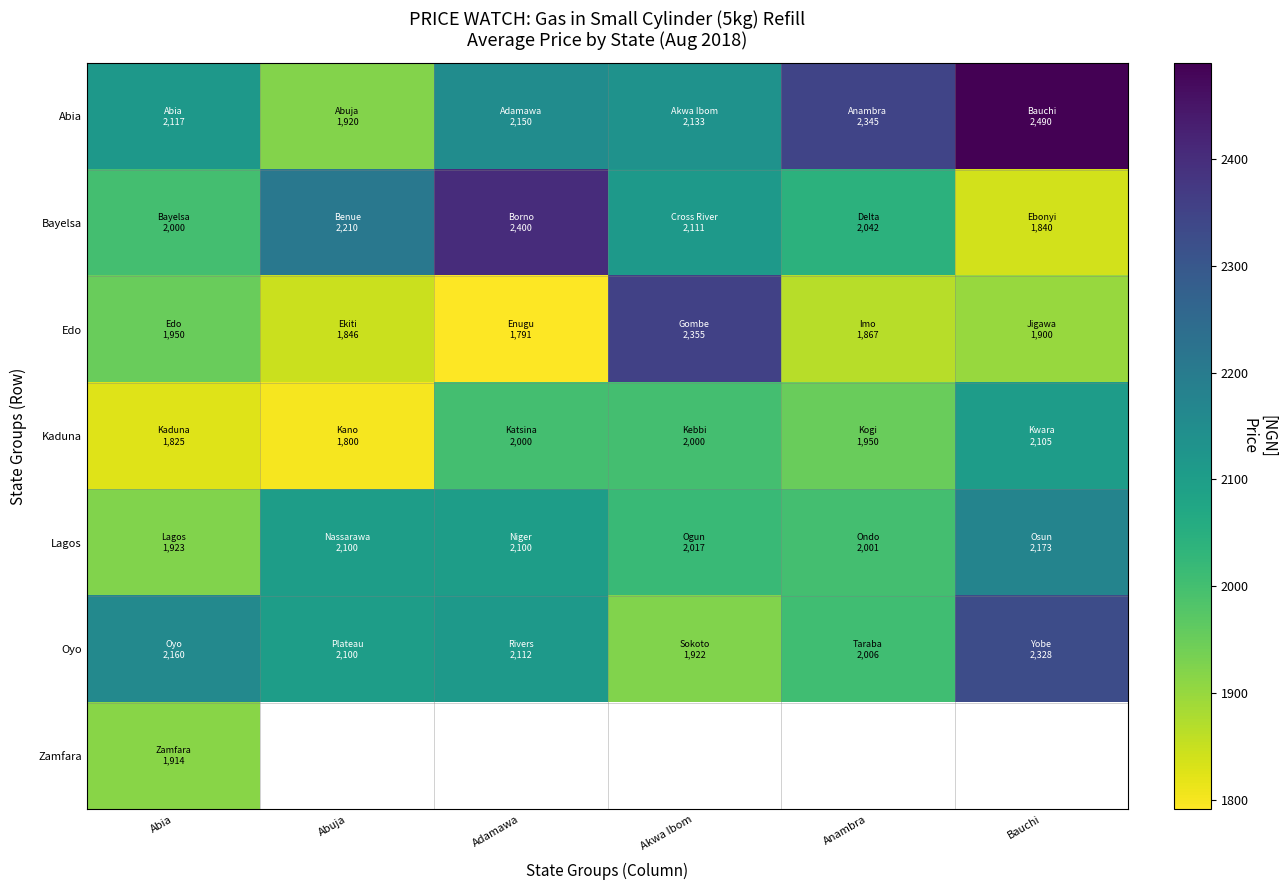

At which category is the sum across all series the highest?

Abia